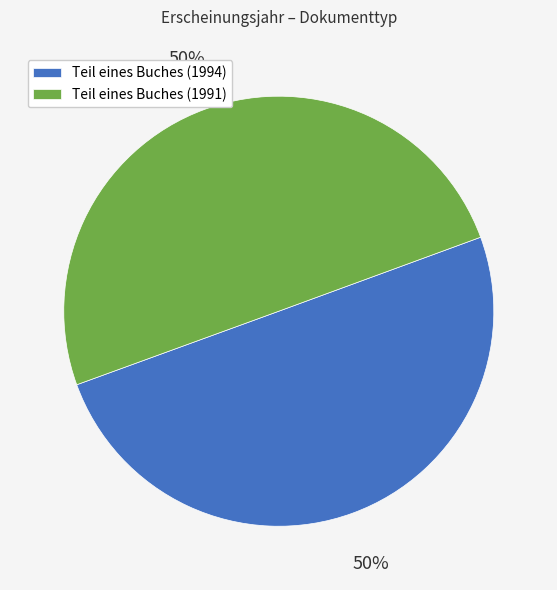

Approximately how many times larger is the value at Teil eines Buches (1994) compared to Teil eines Buches (1991)?

1.0